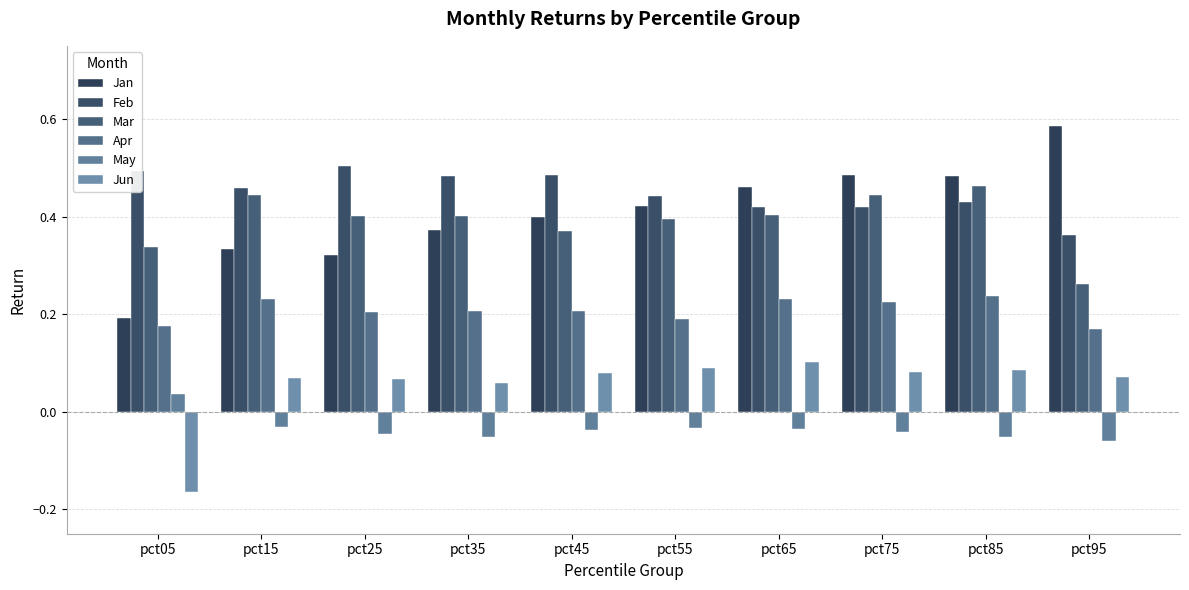

What is the value of the Jan bar at the 5th from the left?

0.4